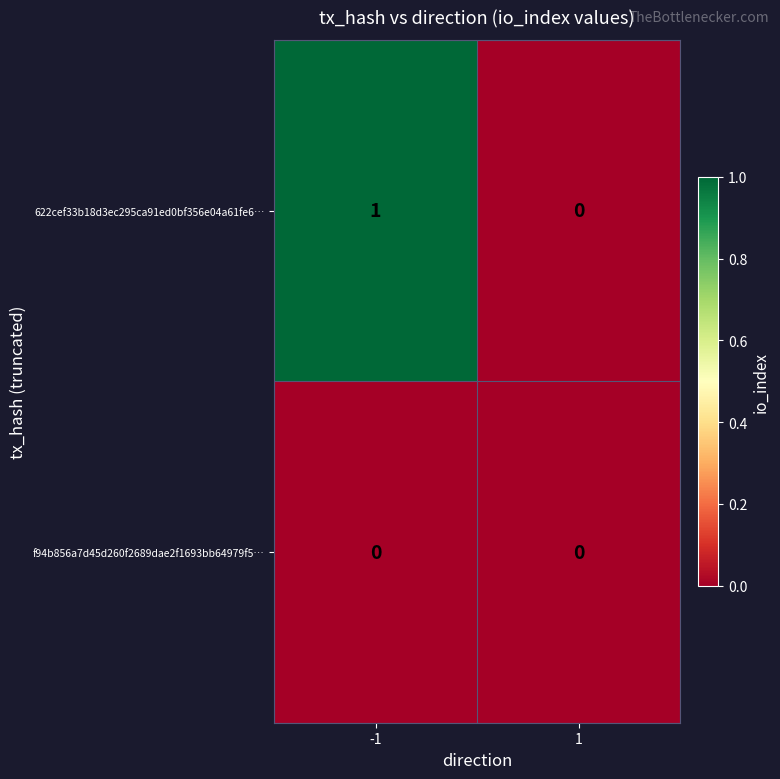

Between -1 and 1, which series saw the biggest shift?

622cef33b18d3ec295ca91ed0bf356e04a61fe6…